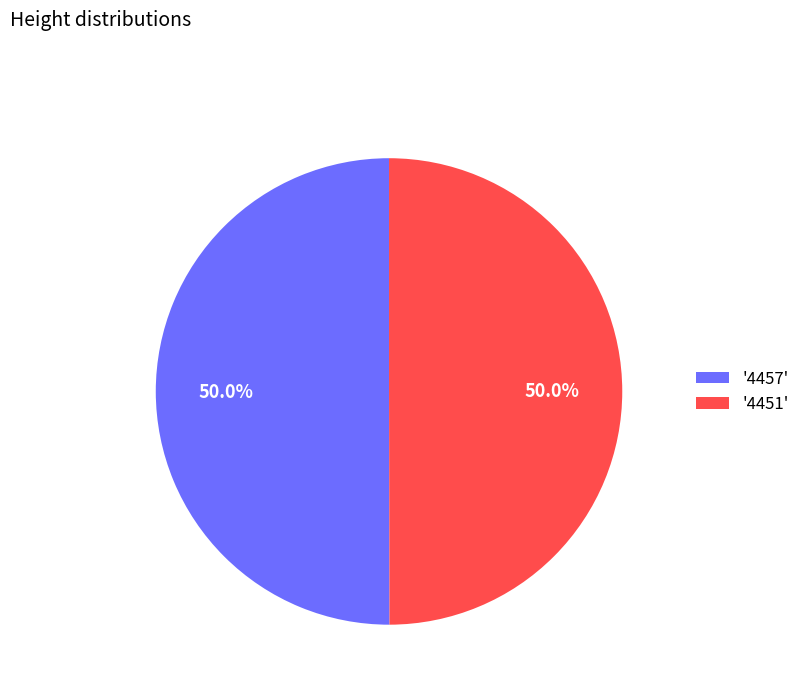

What is the ratio of the value at '4451' to the value at '4457'?

1.0